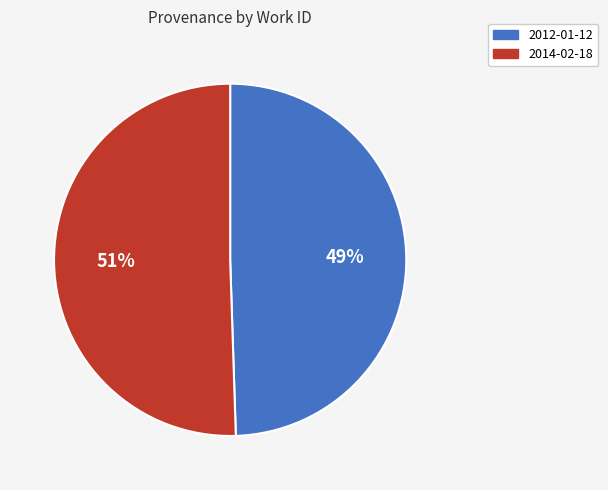

Does any single category account for the majority?

Yes